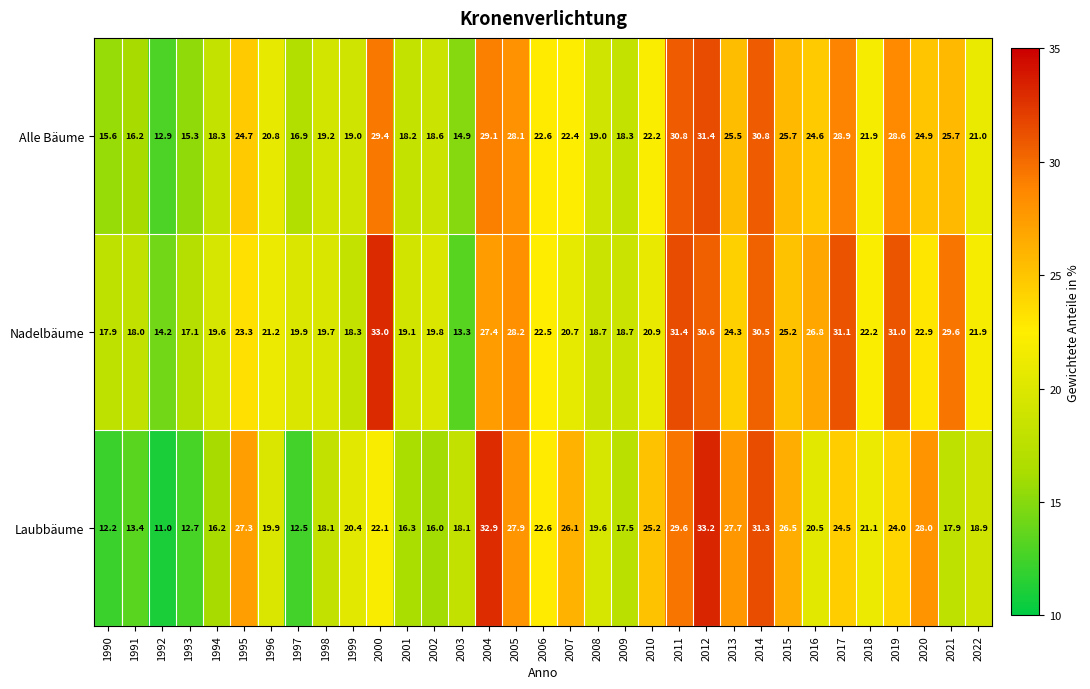

What is the difference between the second highest and second lowest values in the Alle Bäume series?

15.9